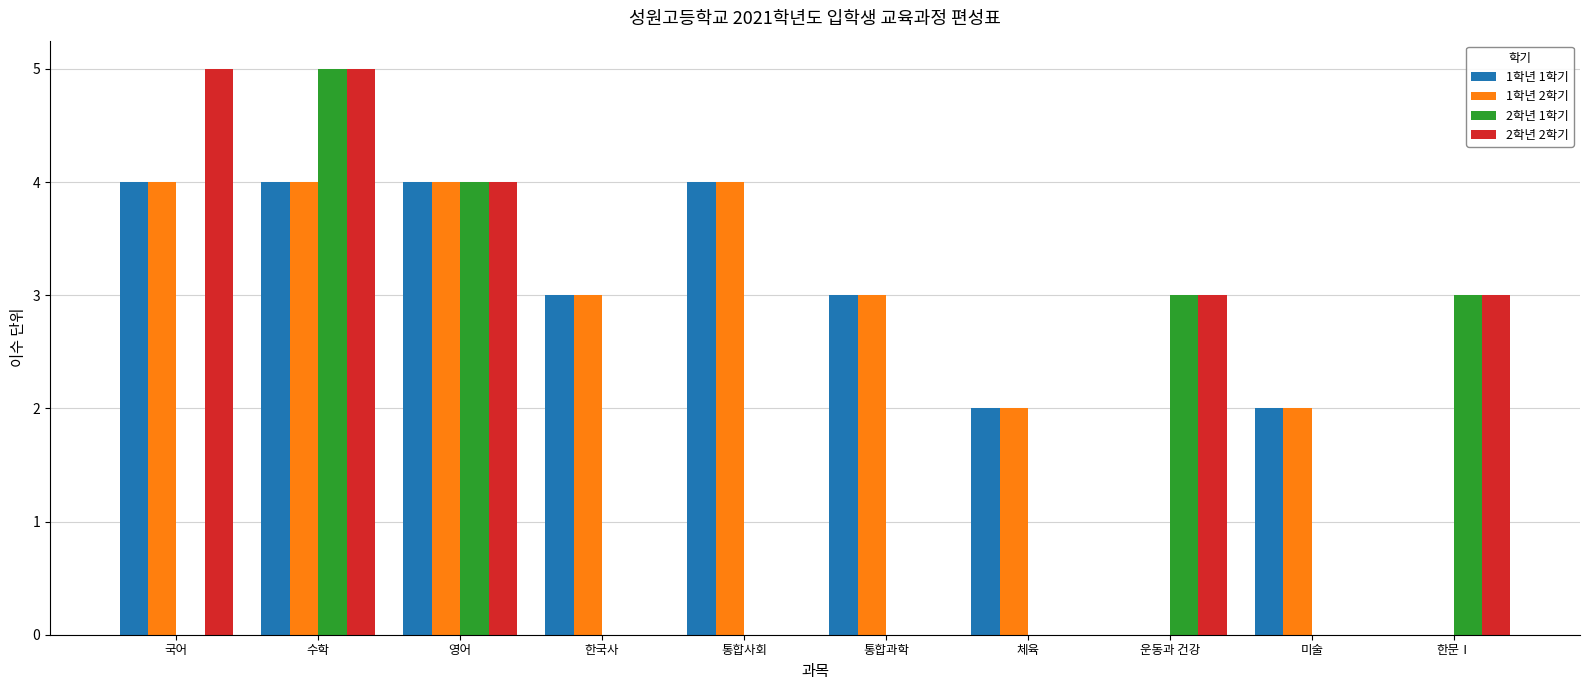

How many categories are shown in the chart?

10